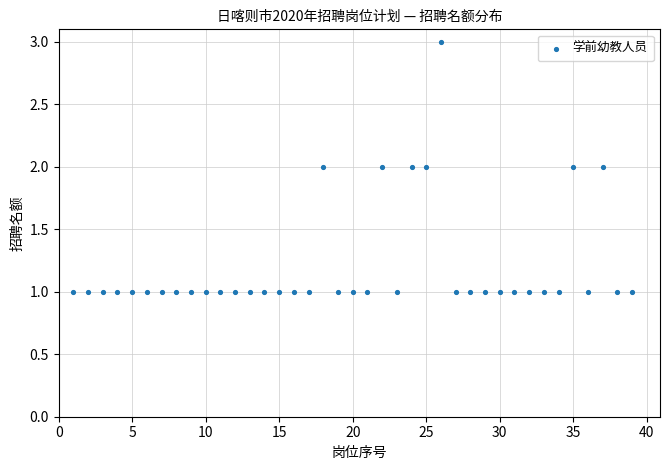

What is the range of X values (max minus min)?

38